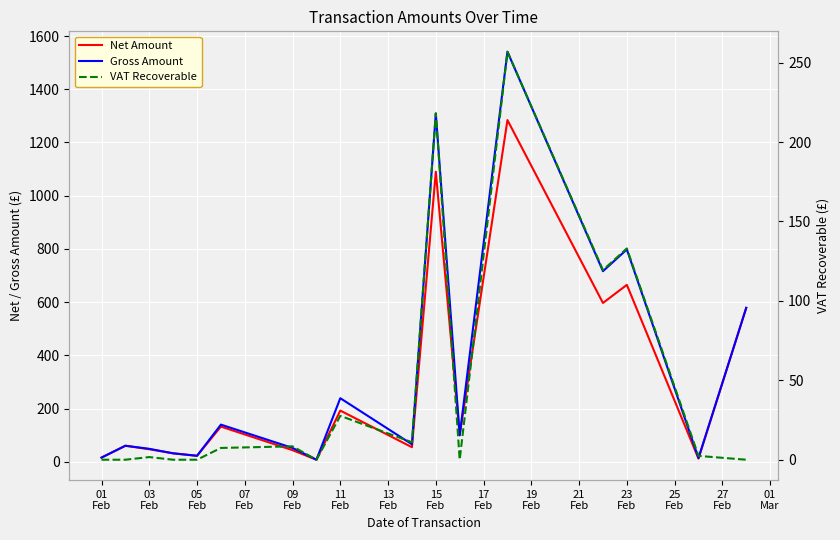

Is it true that Gross Amount equals 36.4 at 23
Feb?

False